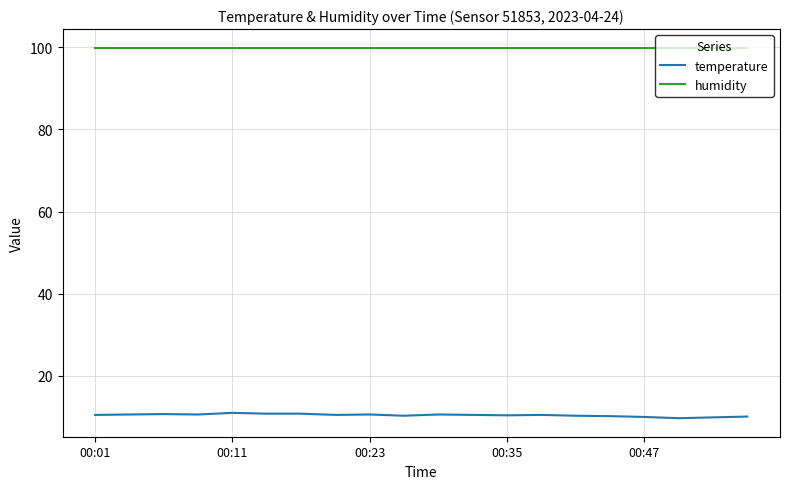

What is the lowest value of the humidity series?

99.9